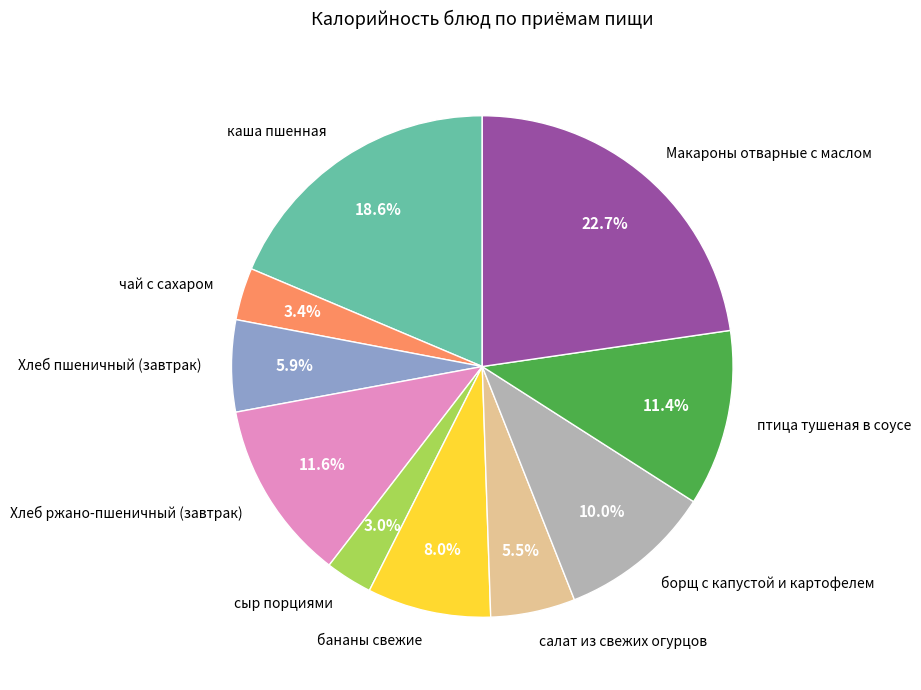

To the nearest percent, what portion does борщ с капустой и картофелем represent?

10%